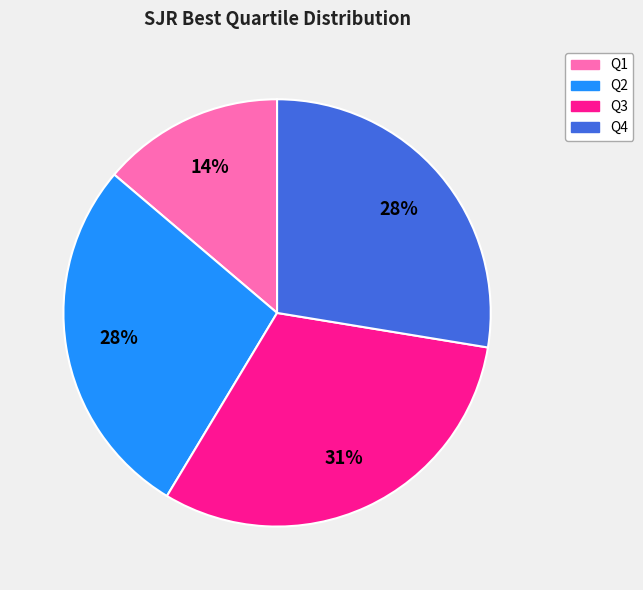

Do Q2 and Q4 together represent more than half of the pie?

Yes